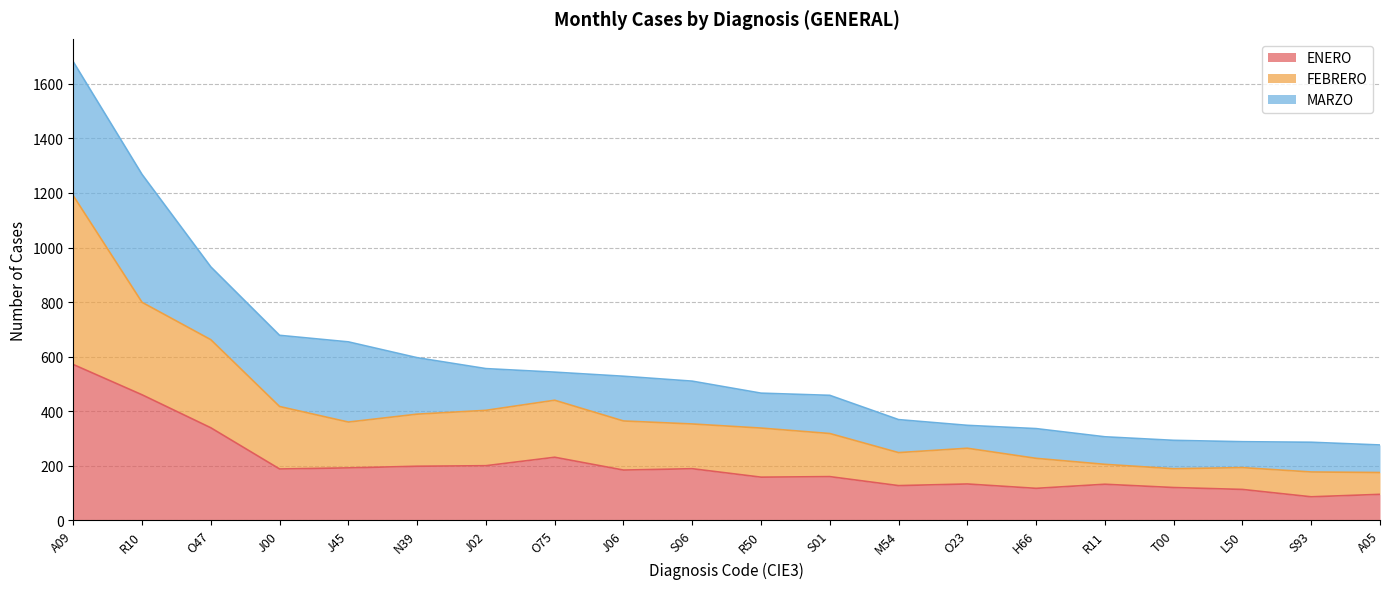

What is the maximum value for ENERO?

571